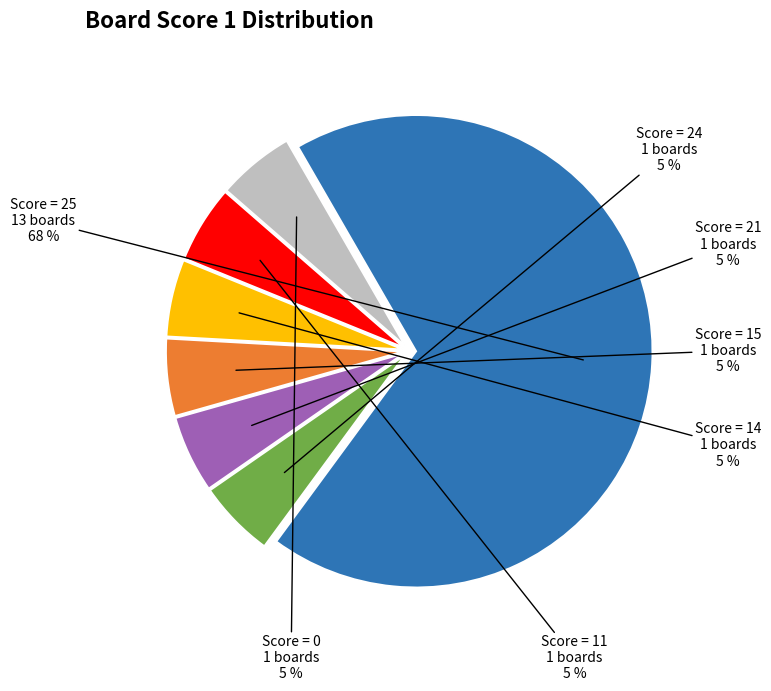

Is it true that Score = 21 is 5% of the pie?

True